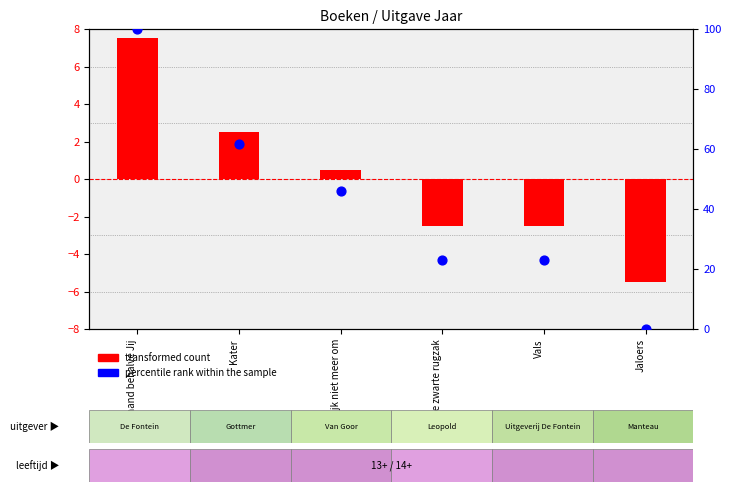

Which series has the largest total across all categories?

percentile rank within the sample